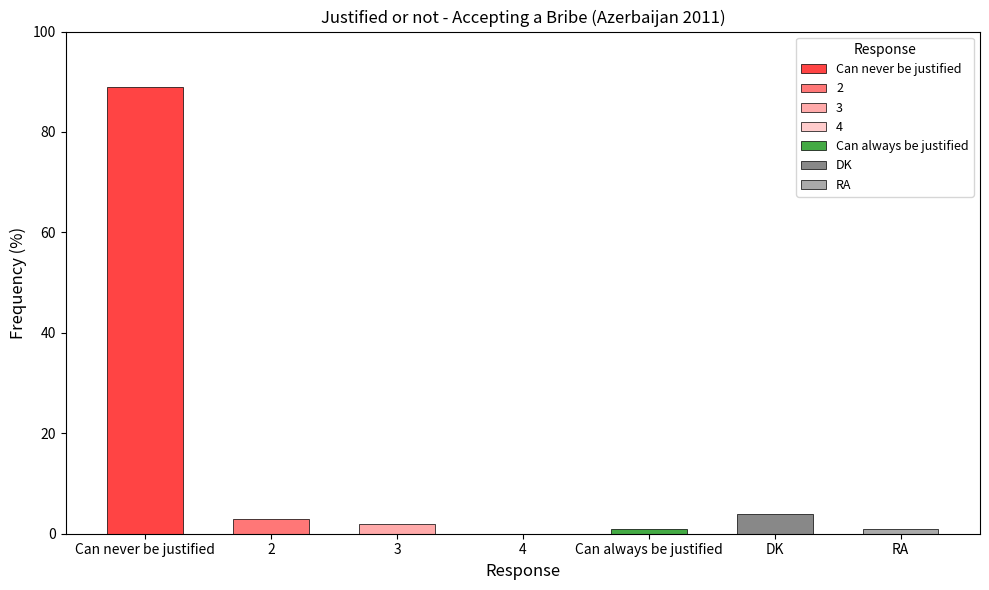

Rank the categories by value from lowest to highest.

4, Can always be justified, RA, 3, 2, DK, Can never be justified